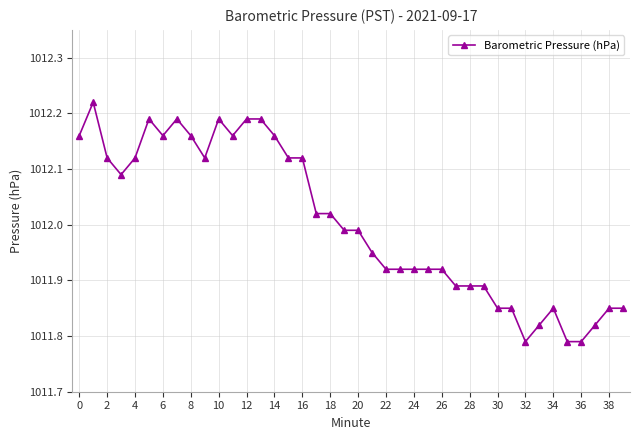

How many lines are shown in the chart?

1